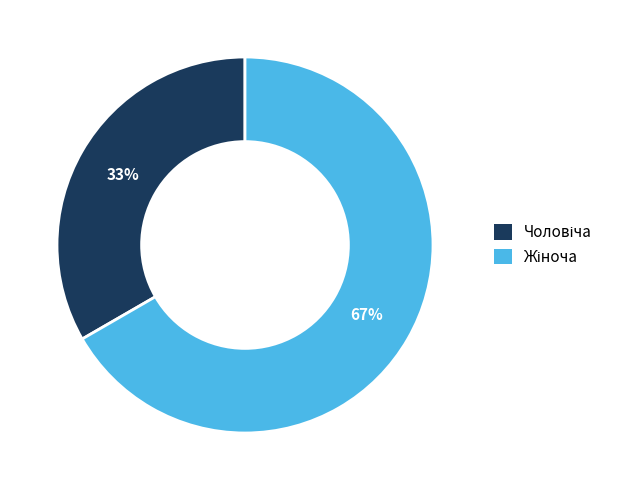

Does any single category account for the majority?

Yes